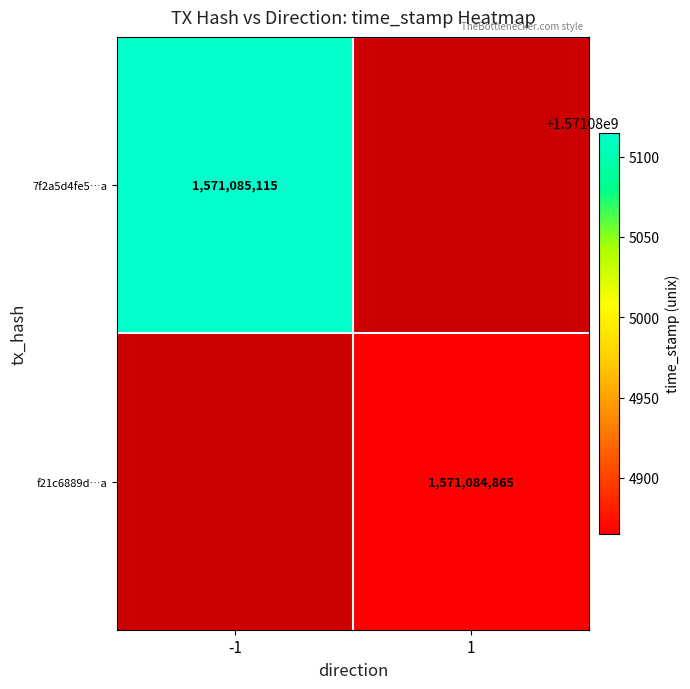

List the labels in order of 7f2a5d4fe5442e82d918bdaab2637b3edb9223a value, smallest first.

-1, 1